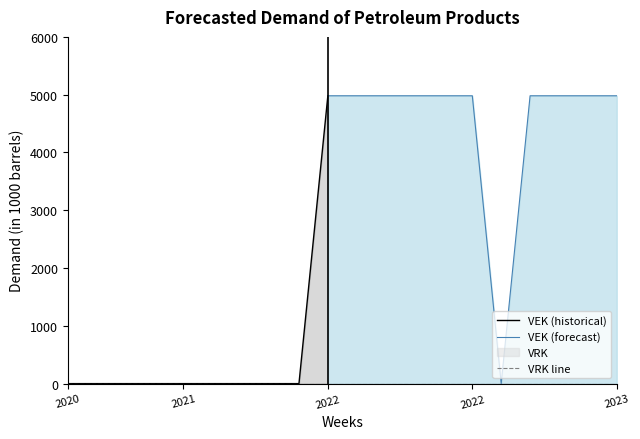

Is it true that VEK (historical) equals 0 at 2021?

True